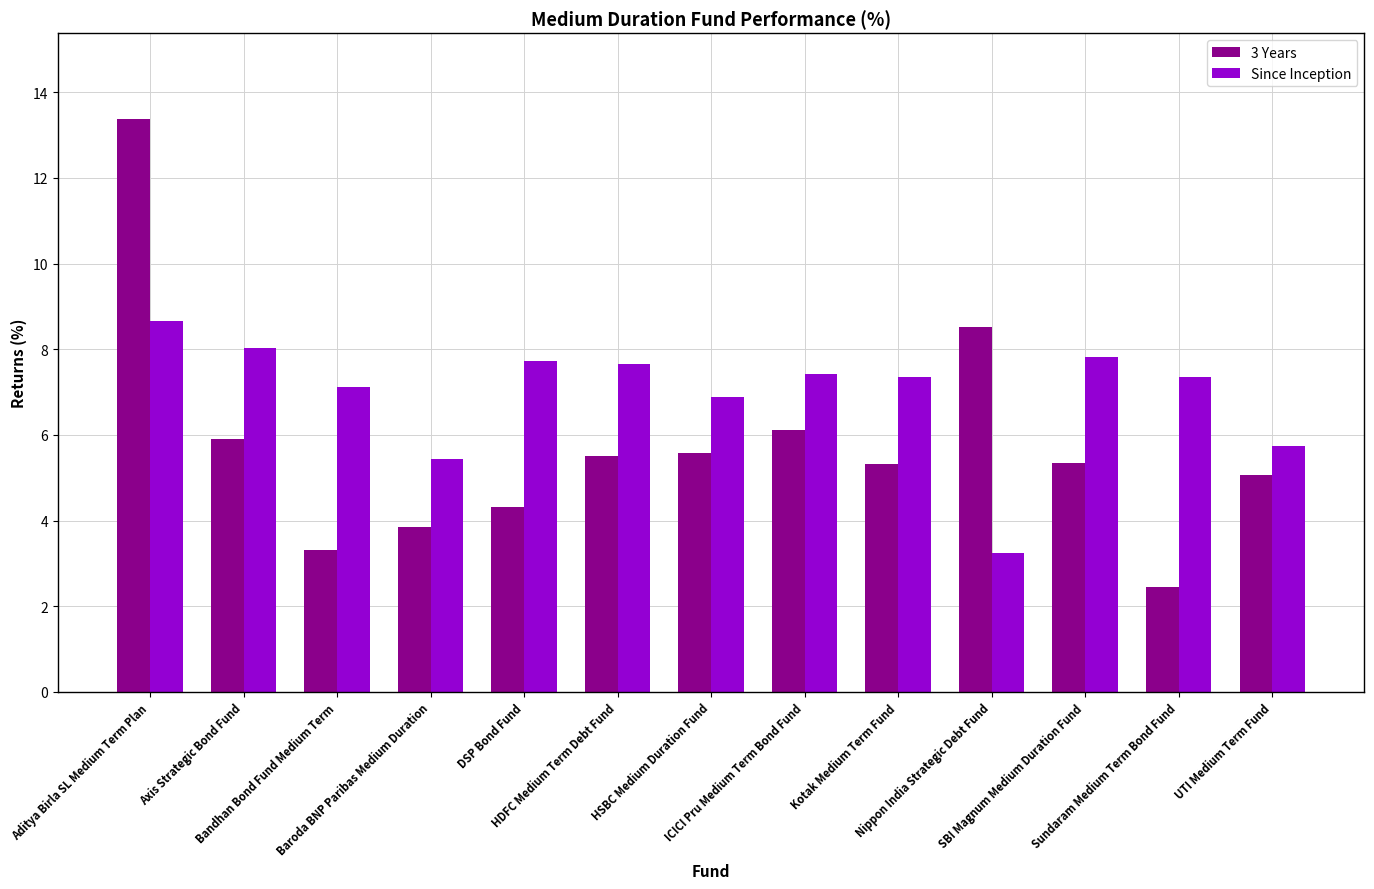

True or false: Since Inception has a value of 2.2 at Bandhan Bond Fund Medium Term.

False